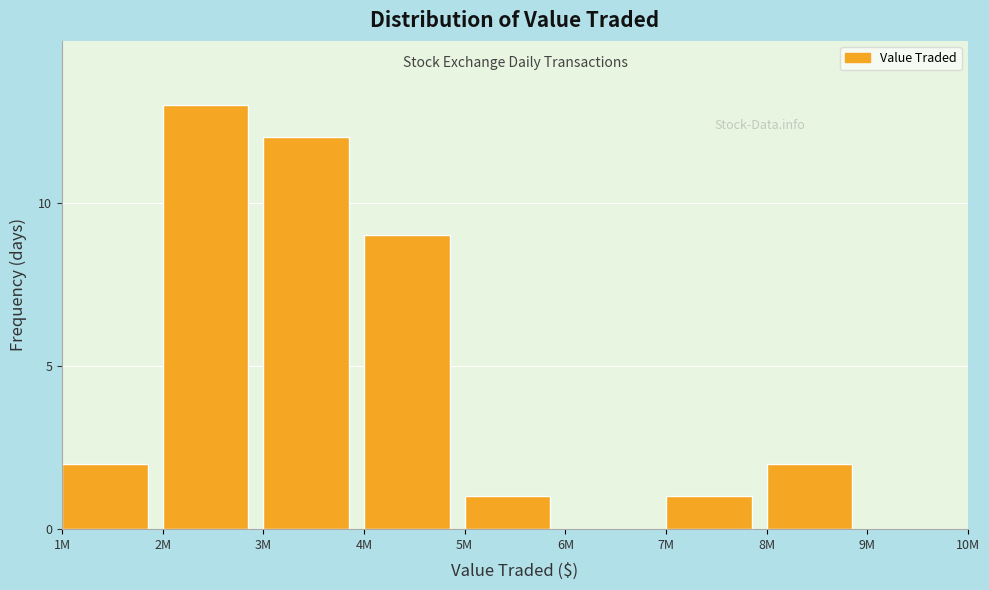

Reading left to right, extract all data points from this chart.

1M=2	2M=13	3M=12	4M=9	5M=1	6M=0	7M=1	8M=2	9M=0